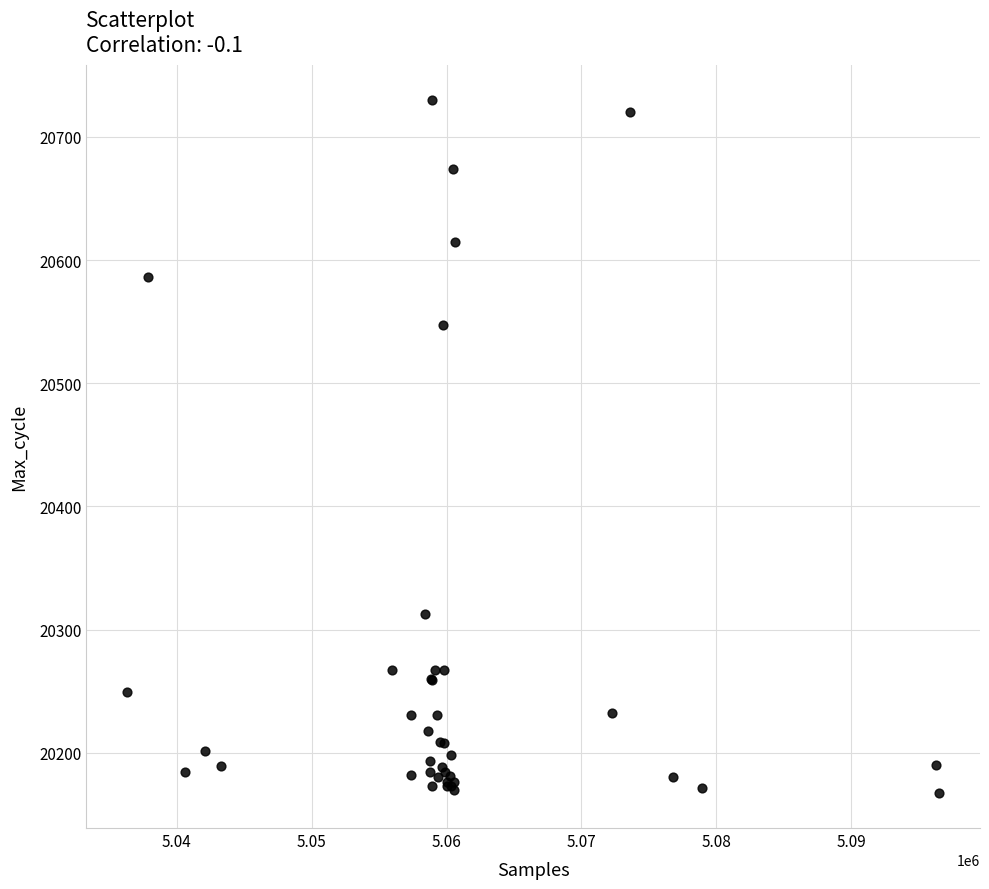

What Y value in the scatter plot is closest to 20448?

20547